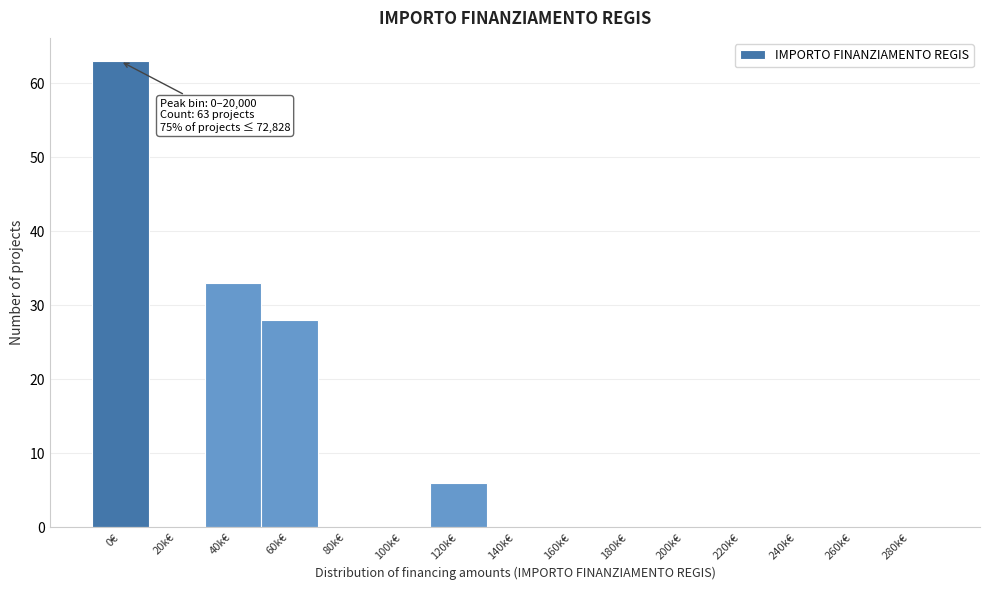

Reading left to right, transcribe all the data shown in this chart.

0€=63	20k€=0	40k€=33	60k€=28	80k€=0	100k€=0	120k€=6	140k€=0	160k€=0	180k€=0	200k€=0	220k€=0	240k€=0	260k€=0	280k€=0